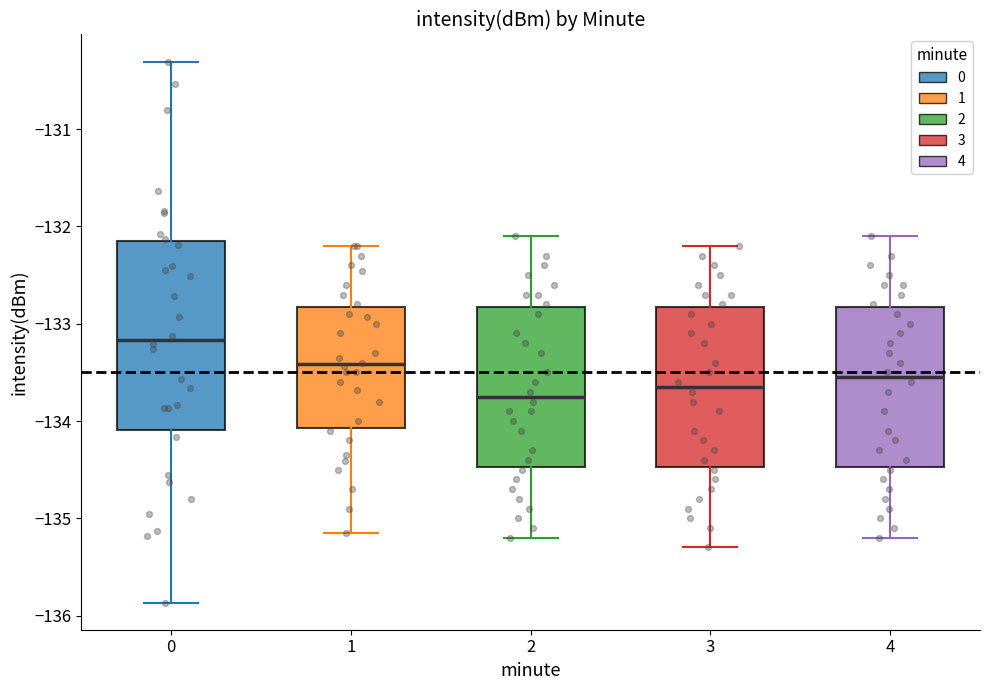

Which box has the lowest median line?

2